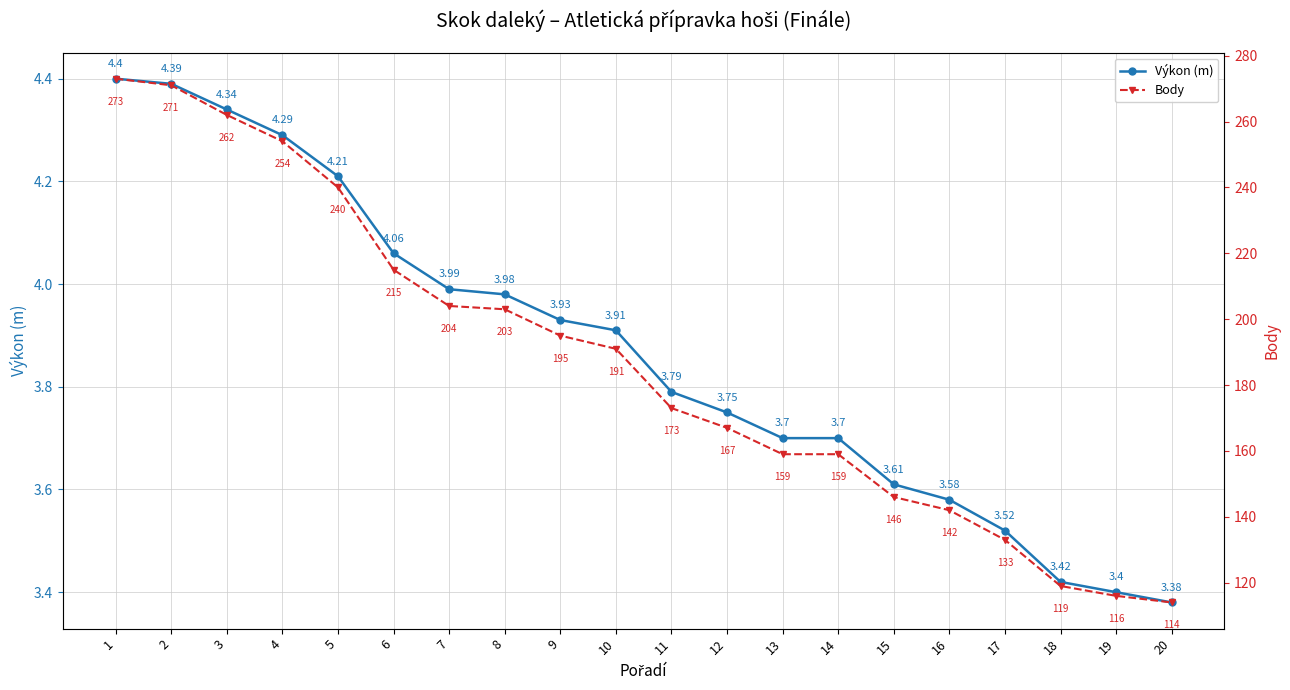

What is the difference between the Body values at 7 and 19?

88.0